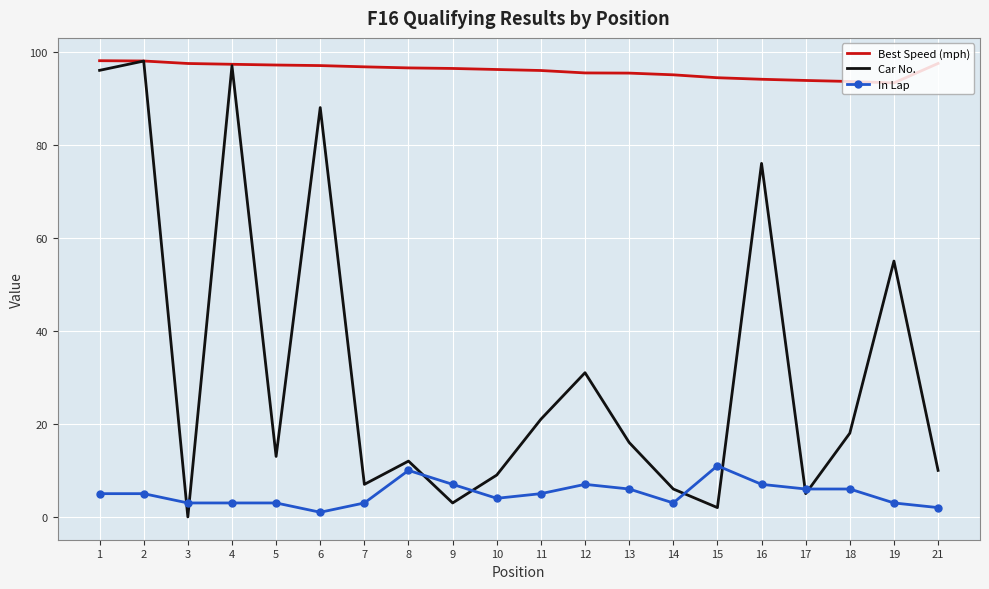

Which series has the widest spread of values?

Car No.